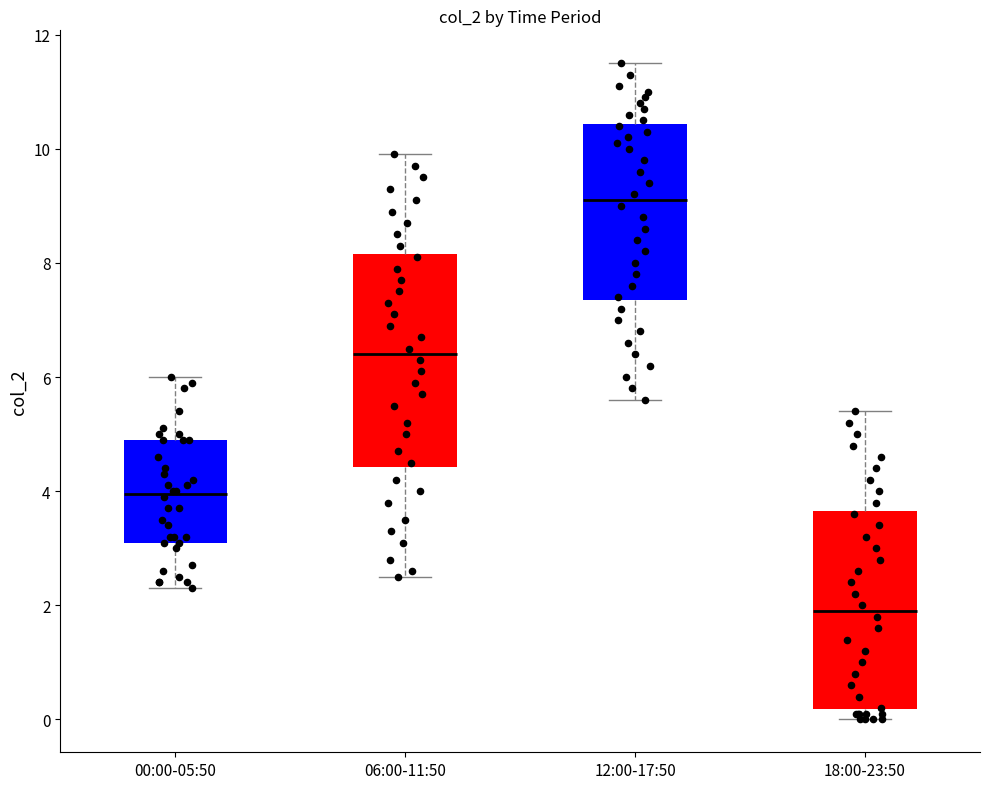

Reading left to right, read every box against the y-axis: the position of its median line, the range the box covers, and the ends of its whiskers. The values are not printed on the chart, so give them approximately, as read against the axis.

00:00-05:50: median 4.0, box 3.2 to 5.0, whiskers 2.4 to 6.0
06:00-11:50: median 6.4, box 4.4 to 8.2, whiskers 2.6 to 10.0
12:00-17:50: median 9.2, box 7.4 to 10.4, whiskers 5.6 to 11.6
18:00-23:50: median 2.0, box 0.2 to 3.6, whiskers 0.0 to 5.4